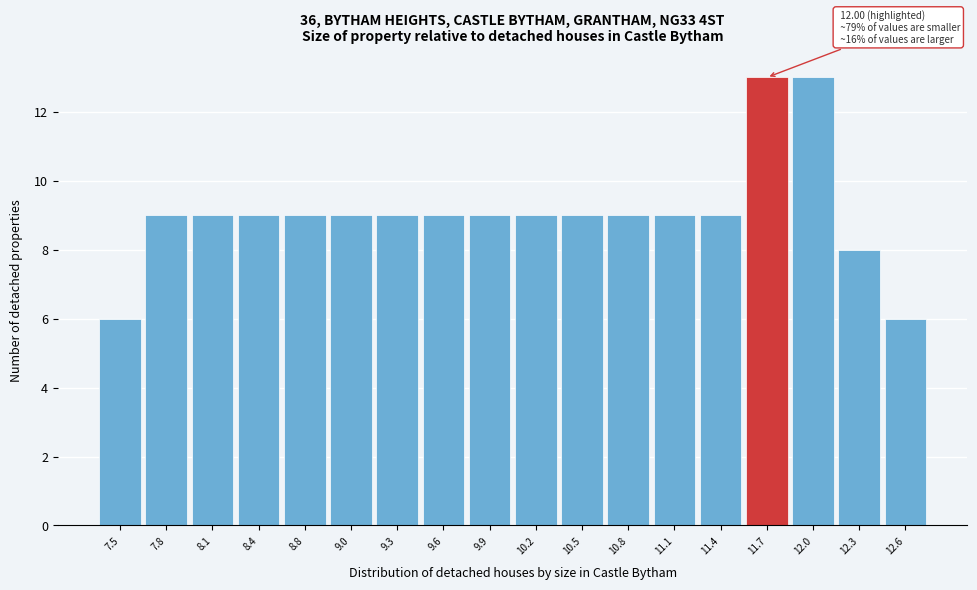

Reading left to right, list all the values displayed in this chart.

7.5=6	7.8=9	8.1=9	8.4=9	8.8=9	9.0=9	9.3=9	9.6=9	9.9=9	10.2=9	10.5=9	10.8=9	11.1=9	11.4=9	11.7=13	12.0=13	12.3=8	12.6=6